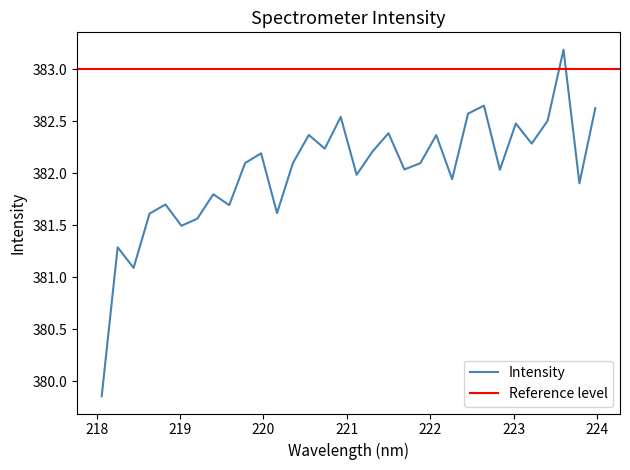

Does the chart display data point markers on the line(s)?

No